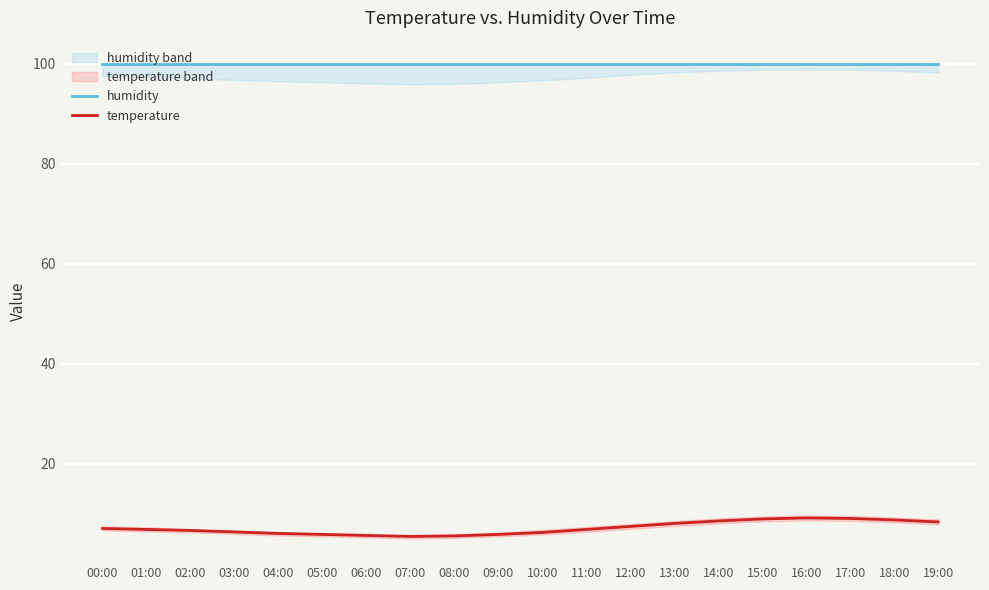

The humidity series shows 68.0 at 05:00. True or false?

False